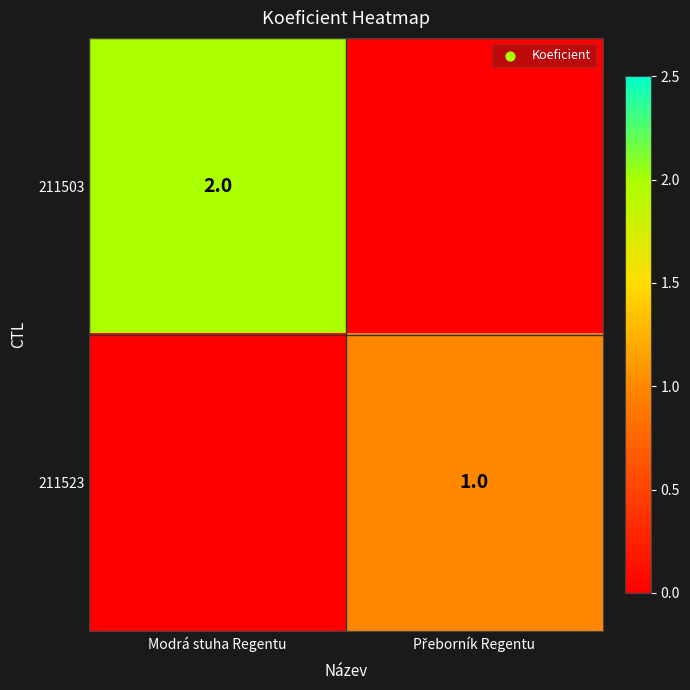

The value of 211503 at Modrá stuha Regentu is 2. True or false?

True